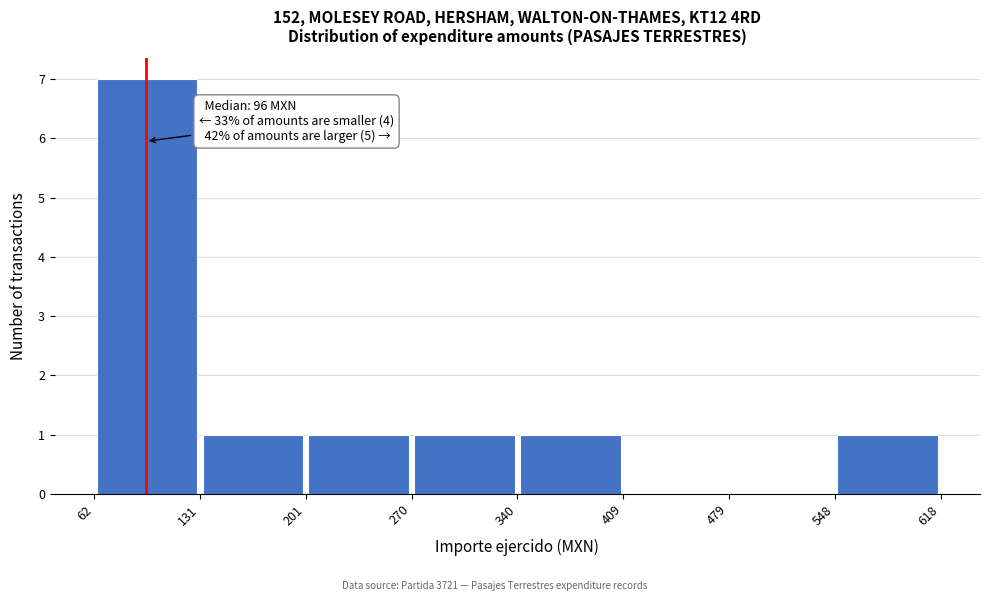

Which range on the x-axis has the tallest bar?

62 to 131